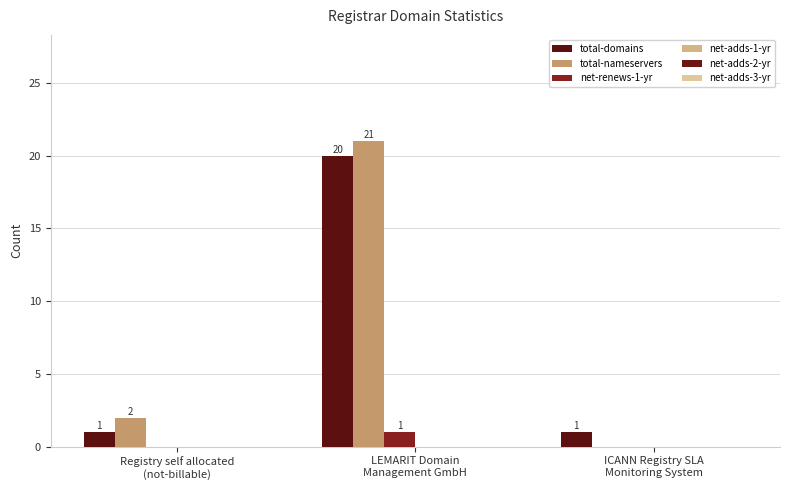

Which series changed the most between Registry self allocated
(not-billable) and ICANN Registry SLA
Monitoring System?

total-nameservers